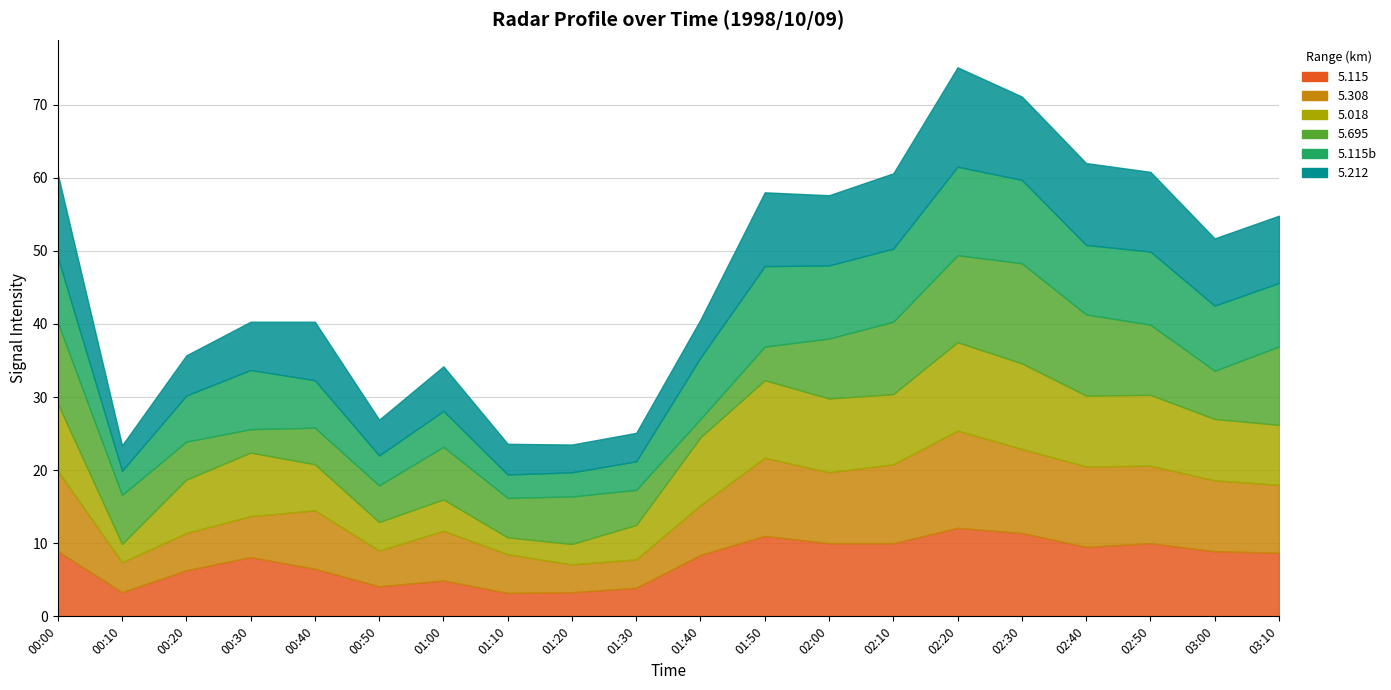

Count the number of categories in the chart.

20